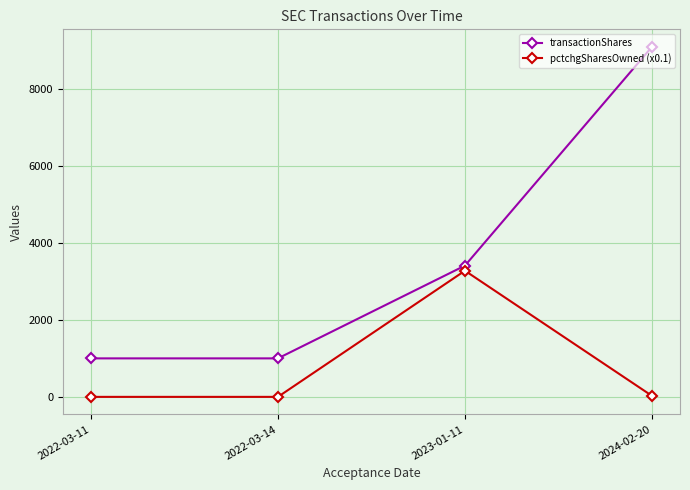

Which series changed the most between 2023-01-11 and 2024-02-20?

transactionShares